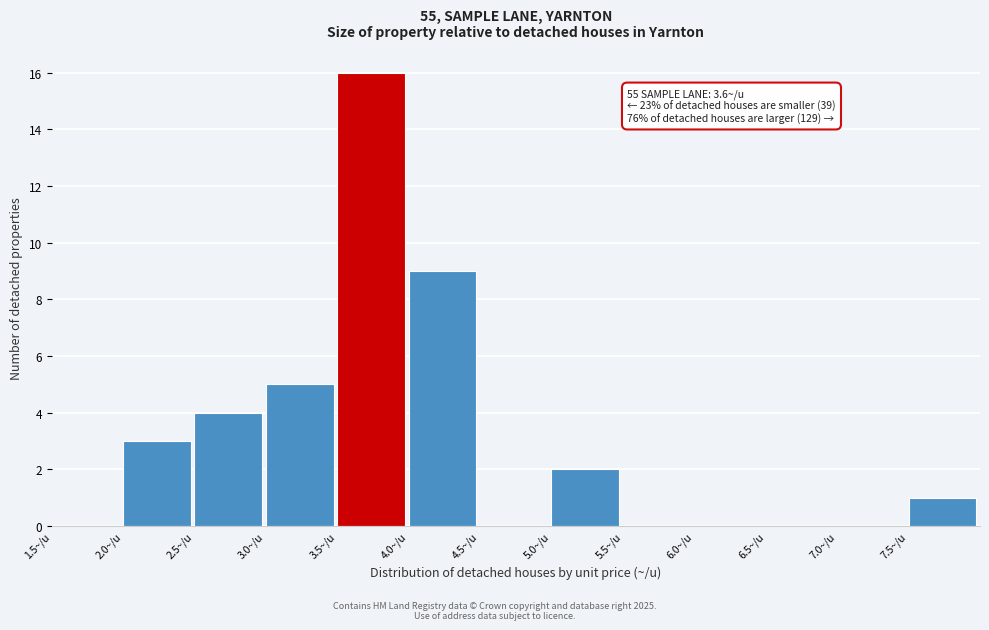

Which range on the x-axis has the tallest bar?

3.5 to 4.0